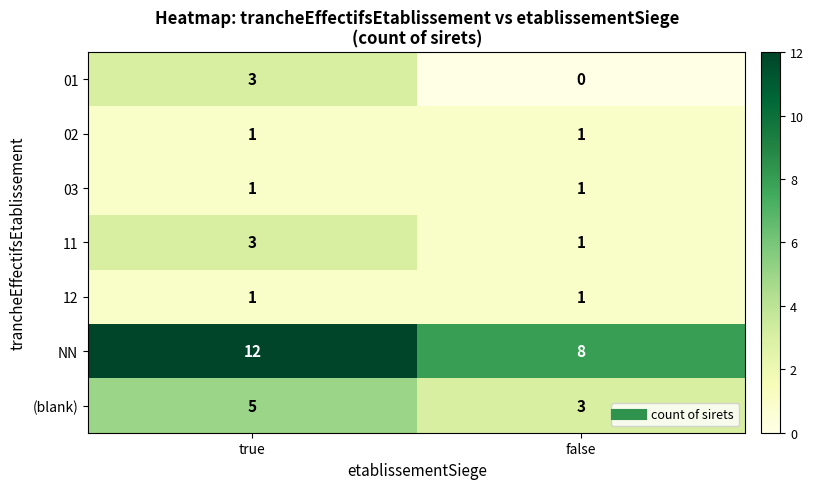

What is the total value across all series at false?

15